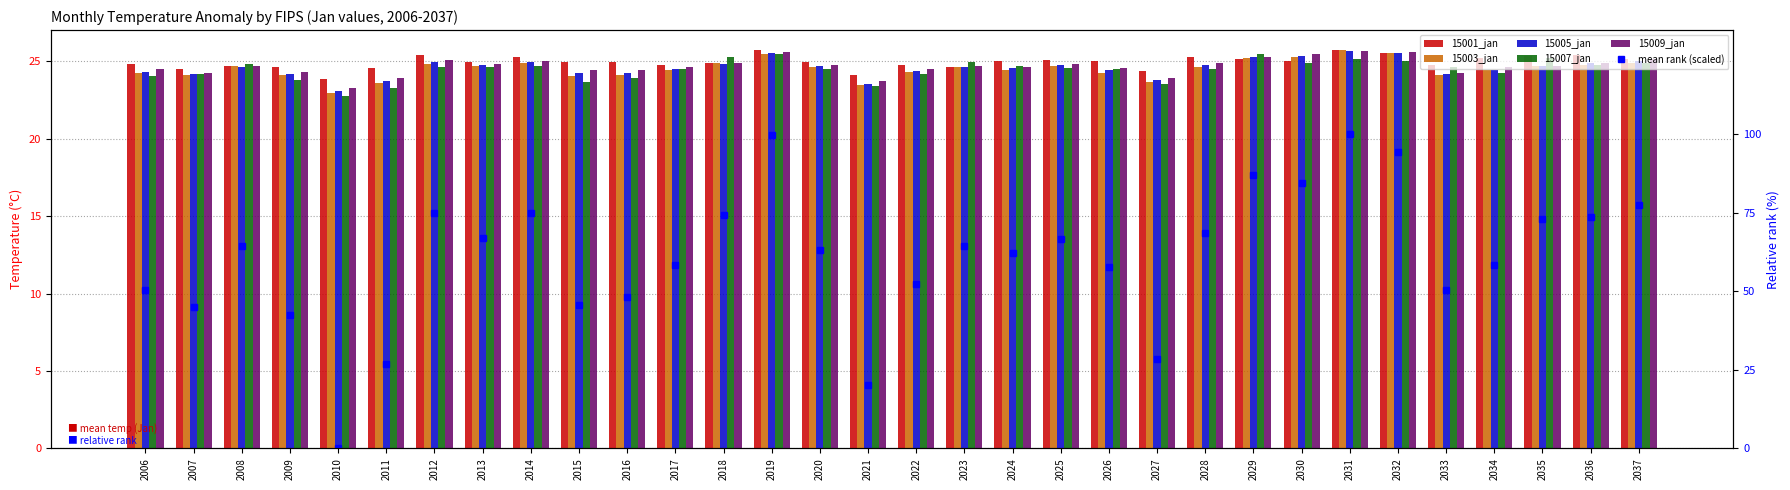

Reading left to right, list all the values displayed in this chart.

15001_jan: 24.8	24.5	24.7	24.6	23.8	24.6	25.4	25.0	25.3	25.0	25.0	24.7	24.9	25.7	24.9	24.1	24.8	24.6	25.0	25.1	25.0	24.4	25.3	25.1	25.0	25.7	25.6	24.8	25.2	25.3	25.4	25.2
15003_jan: 24.2	24.1	24.7	24.1	23.0	23.6	24.8	24.7	24.9	24.1	24.1	24.5	24.9	25.5	24.6	23.5	24.3	24.7	24.5	24.7	24.3	23.7	24.6	25.2	25.3	25.7	25.5	24.1	24.4	24.7	24.8	24.9
15005_jan: 24.3	24.2	24.7	24.2	23.1	23.8	24.9	24.8	24.9	24.2	24.2	24.5	24.9	25.5	24.7	23.6	24.4	24.7	24.6	24.7	24.5	23.8	24.7	25.3	25.4	25.7	25.5	24.2	24.4	24.7	24.9	25.0
15007_jan: 24.1	24.2	24.8	23.8	22.8	23.3	24.6	24.6	24.7	23.7	23.9	24.5	25.3	25.5	24.5	23.4	24.2	25.0	24.7	24.6	24.5	23.5	24.5	25.5	24.9	25.1	25.0	24.6	24.2	25.2	24.7	24.9
15009_jan: 24.5	24.3	24.7	24.3	23.3	23.9	25.1	24.8	25.1	24.4	24.4	24.6	24.9	25.6	24.7	23.7	24.5	24.7	24.7	24.8	24.6	23.9	24.9	25.3	25.5	25.7	25.6	24.3	24.7	24.7	24.9	25.2
mean rank (scaled): 50.4	45.1	64.2	42.3	0.0	27.0	74.8	67.0	74.7	45.7	48.2	58.2	74.1	99.7	63.2	20.2	52.4	64.3	62.2	66.6	57.6	28.5	68.5	86.9	84.4	100.0	94.3	50.4	58.5	73.1	73.7	77.5